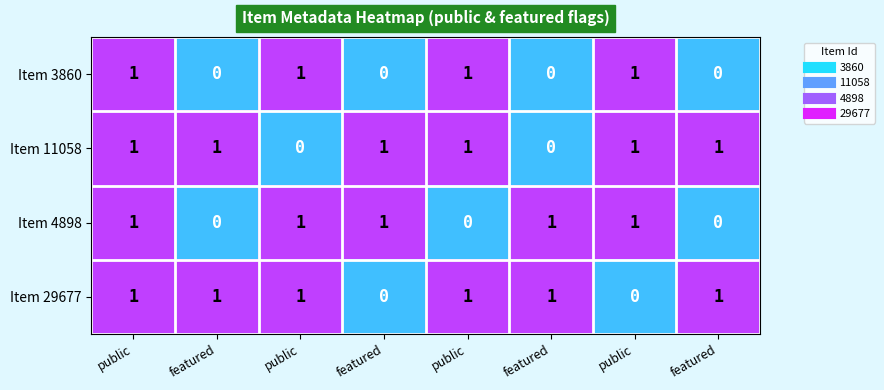

Count the number of data series in this chart.

4